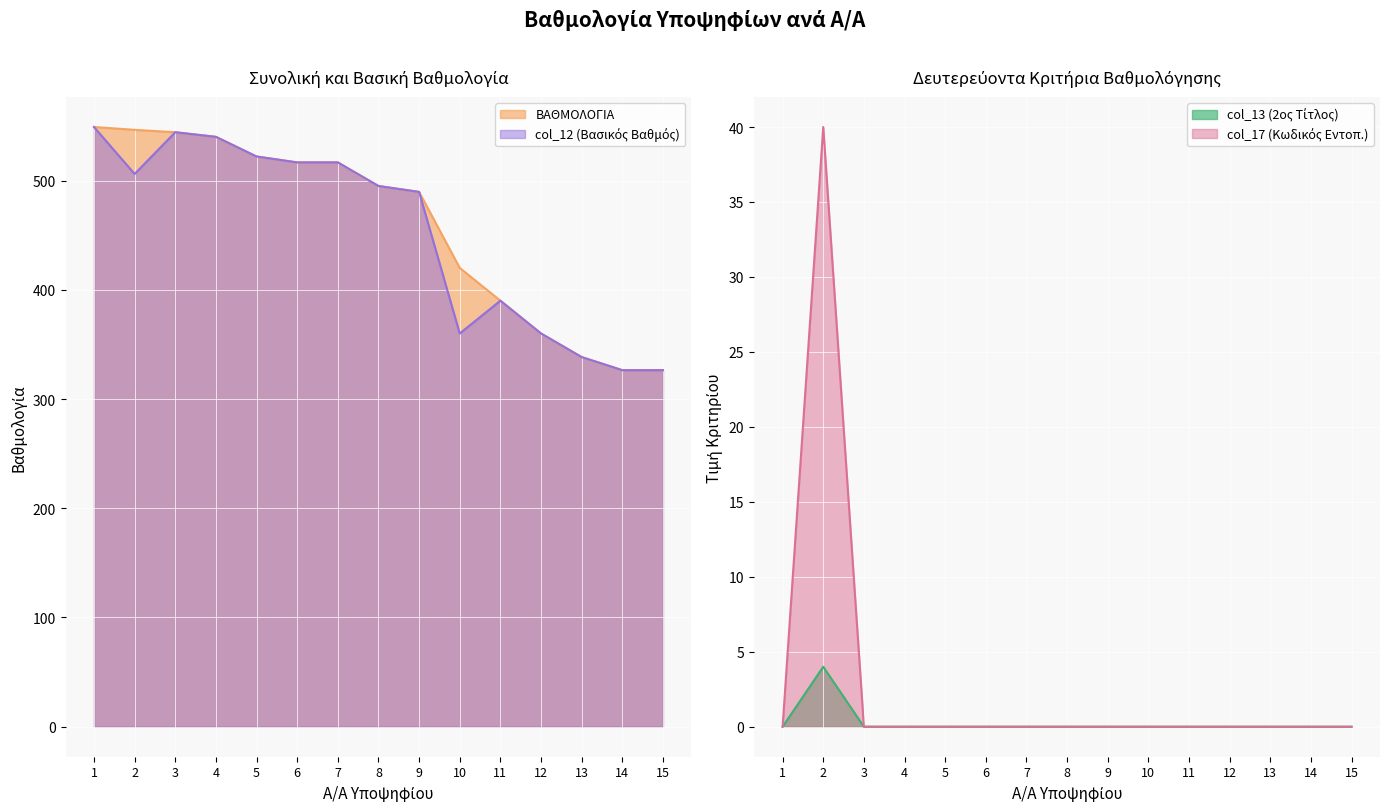

What is the value of the ΒΑΘΜΟΛΟΓΙΑ point at the 12th from the left?

360.0